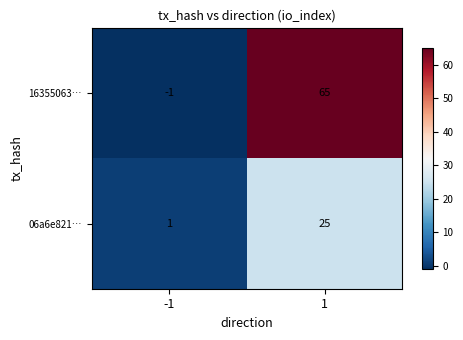

Count the number of data series in this chart.

2